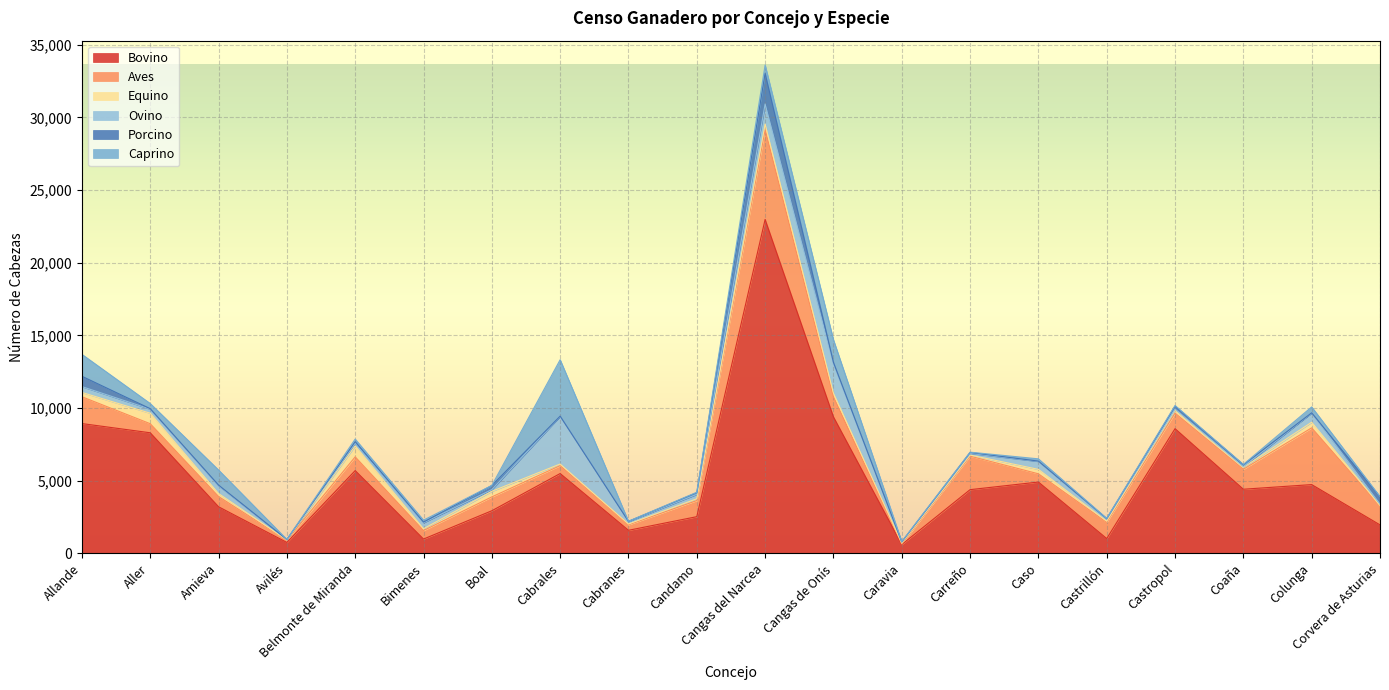

Rank the series by their maximum value, from lowest to highest.

Equino, Porcino, Ovino, Caprino, Aves, Bovino